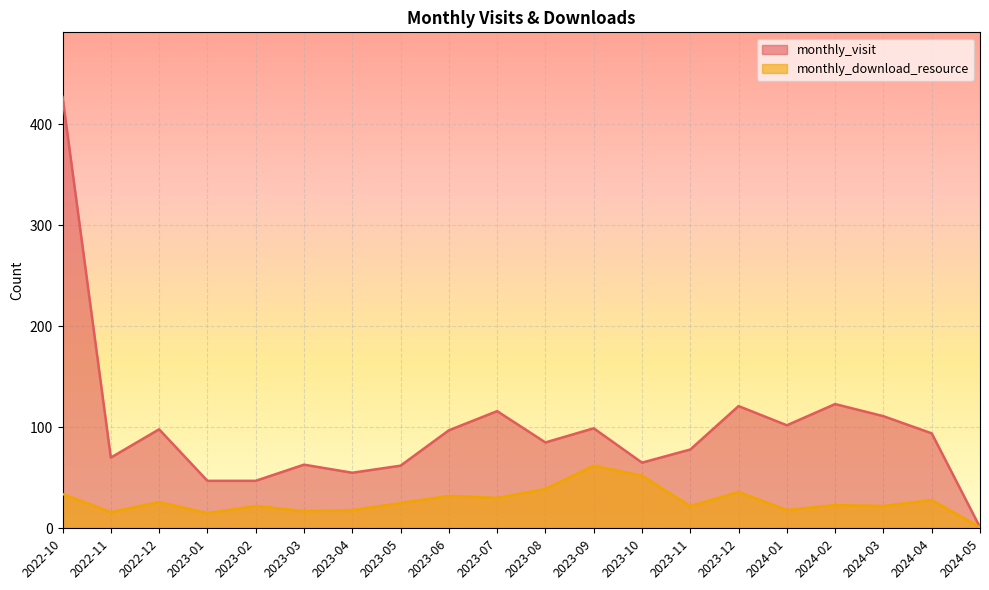

What is the minimum value for monthly_visit?

1